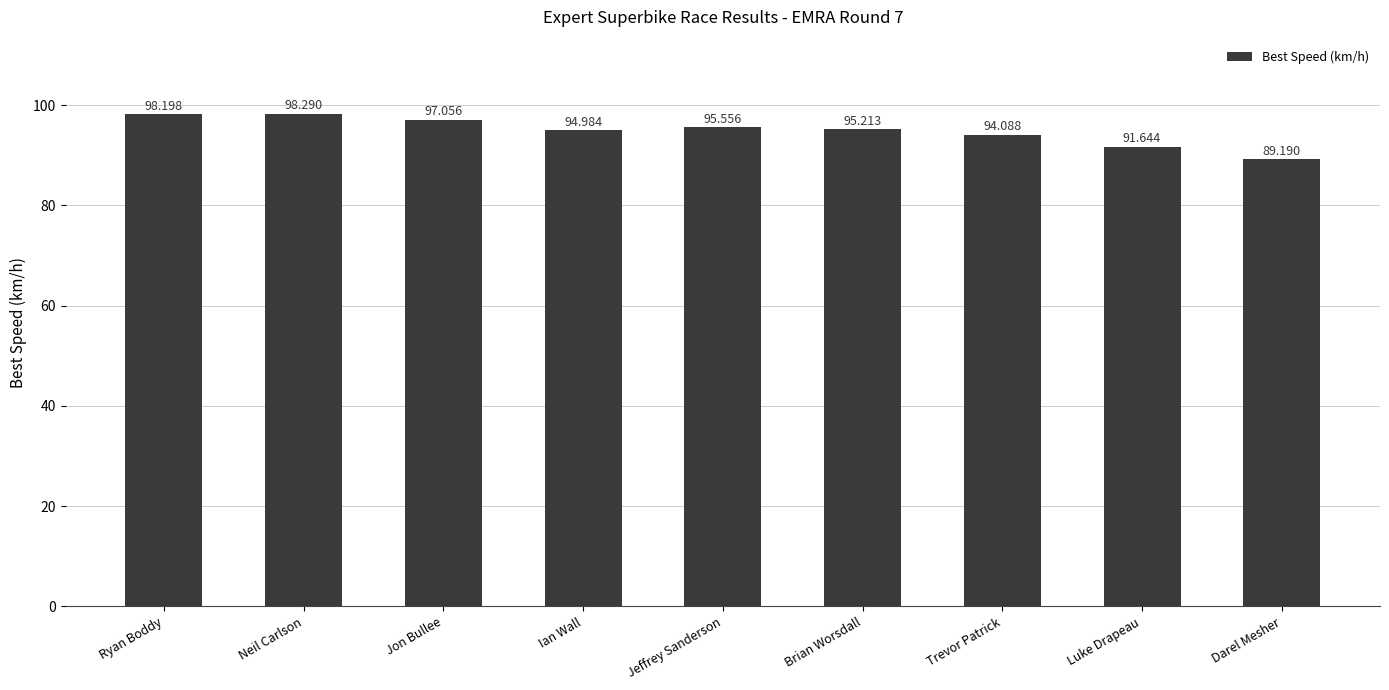

What is the difference between the maximum and minimum values?

9.1